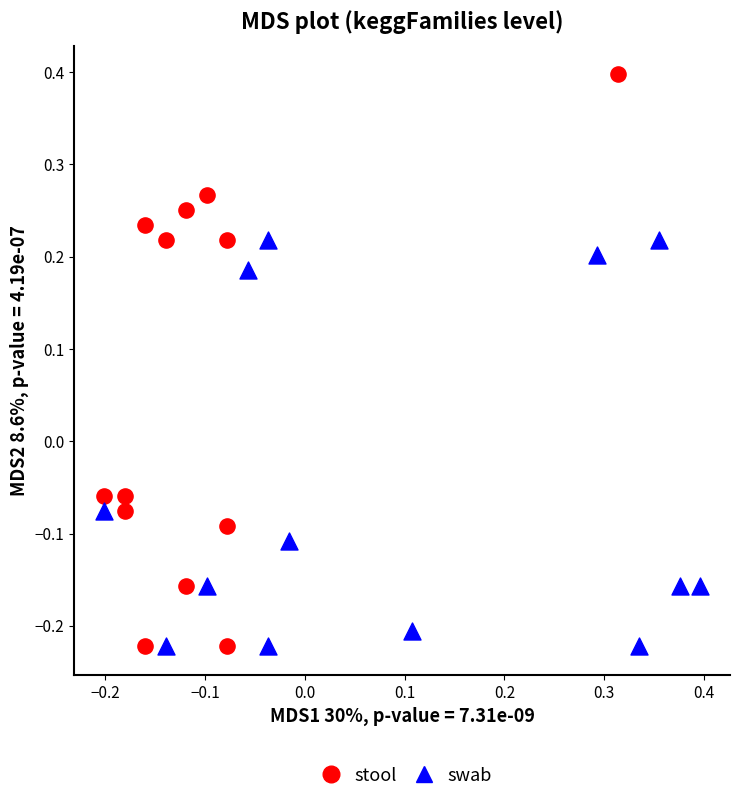

Which series reaches the maximum Y coordinate?

stool